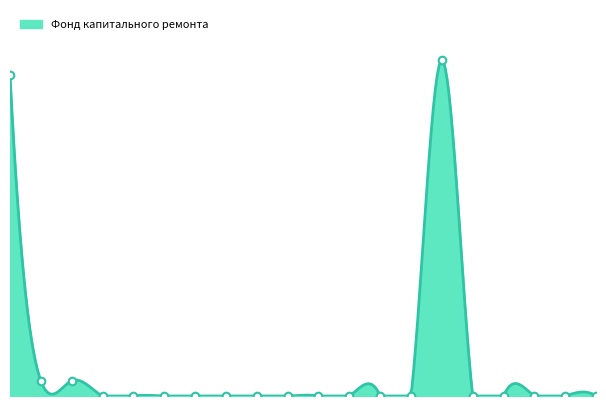

Between 3 and 5, which is larger?

3